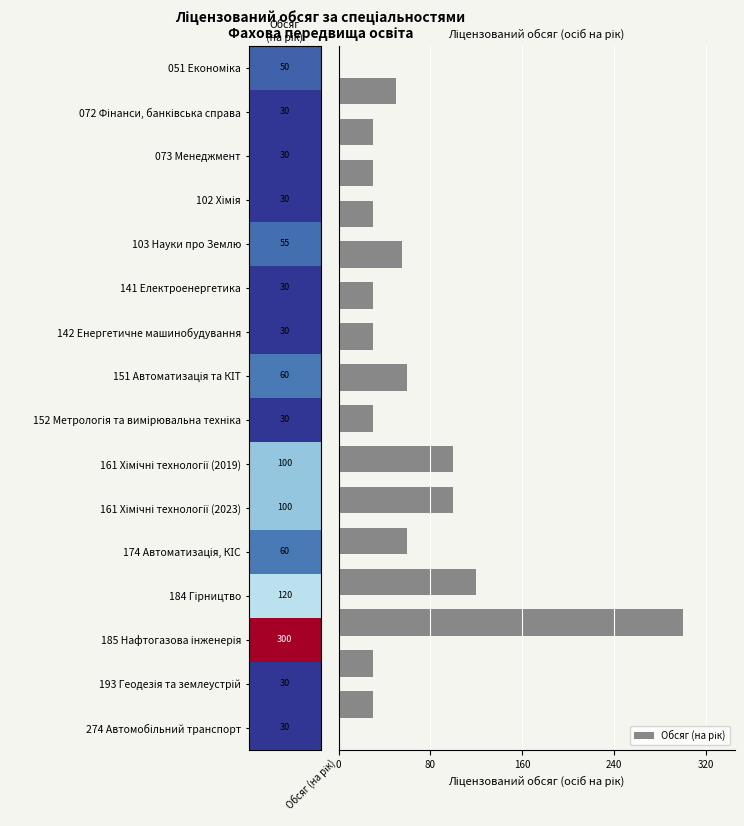

What is the minimum value shown in the chart?

30